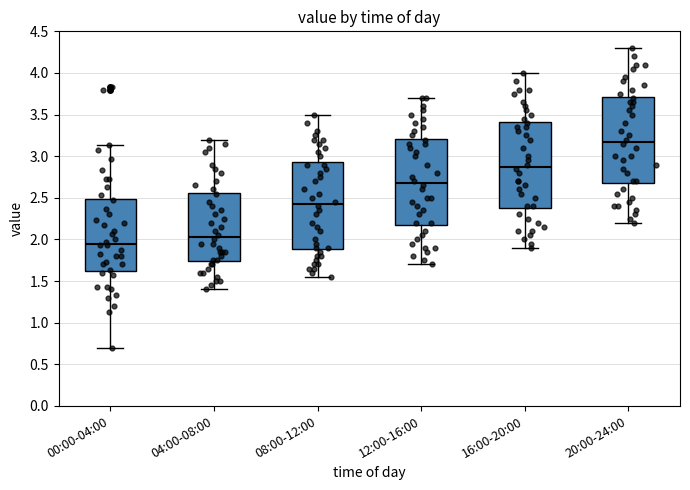

Reading left to right, read every box against the y-axis: the position of its median line, the range the box covers, and the ends of its whiskers. The values are not printed on the chart, so give them approximately, as read against the axis.

00:00-04:00: median 1.95, box 1.60 to 2.50, whiskers 0.70 to 3.15
04:00-08:00: median 2.05, box 1.75 to 2.55, whiskers 1.40 to 3.20
08:00-12:00: median 2.45, box 1.90 to 2.95, whiskers 1.55 to 3.50
12:00-16:00: median 2.70, box 2.20 to 3.20, whiskers 1.70 to 3.70
16:00-20:00: median 2.90, box 2.40 to 3.40, whiskers 1.90 to 4.00
20:00-24:00: median 3.20, box 2.70 to 3.70, whiskers 2.20 to 4.30